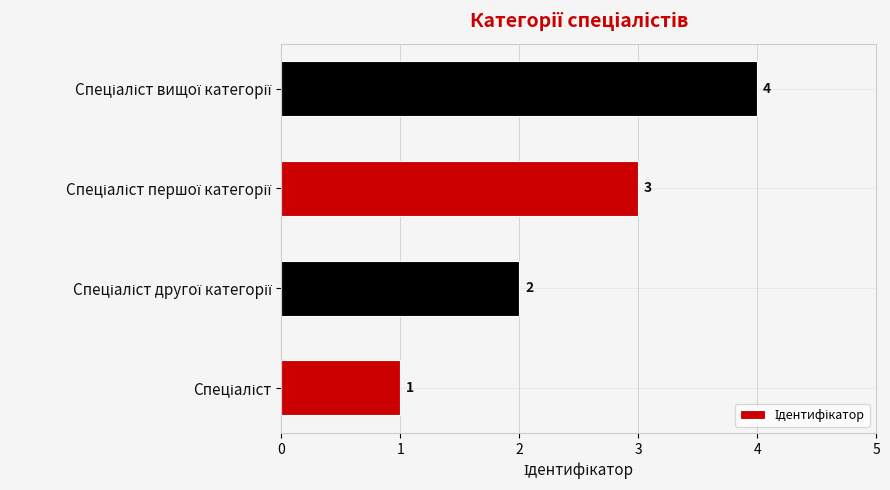

What is the difference between the maximum and minimum values?

3